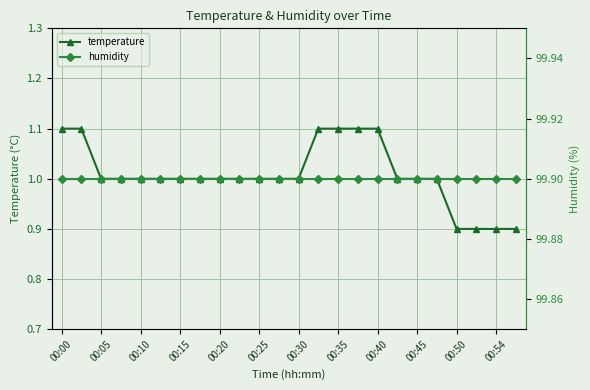

The temperature series shows 1.0 at 00:25. True or false?

True